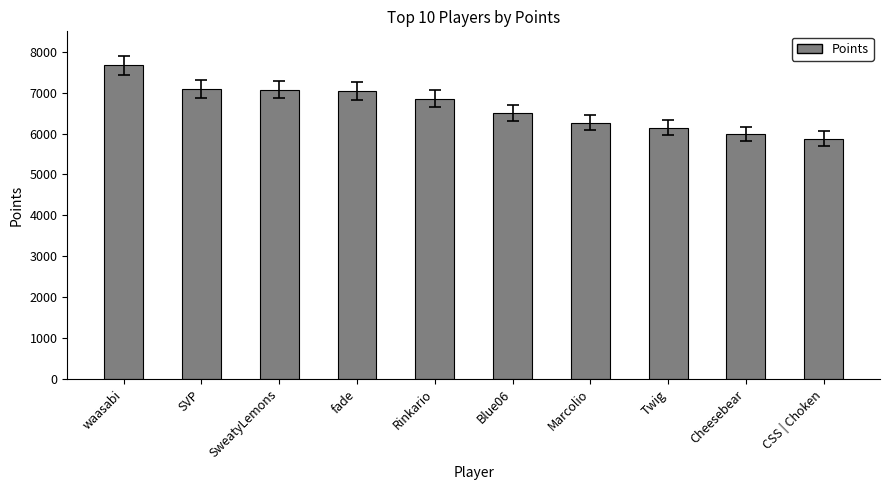

What is the sum of all values?

66487